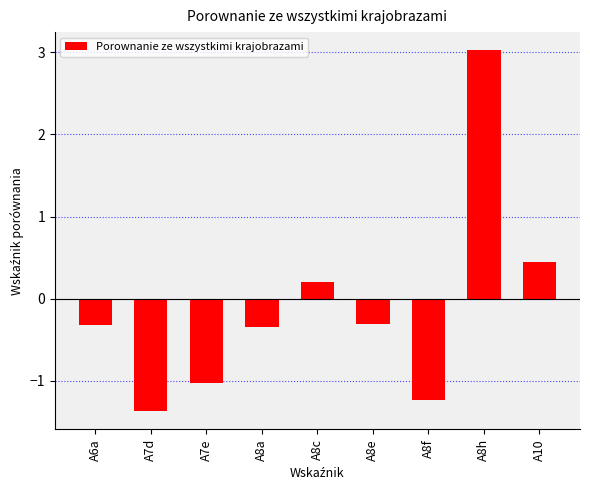

Which label corresponds to the smallest value in the chart?

A7d